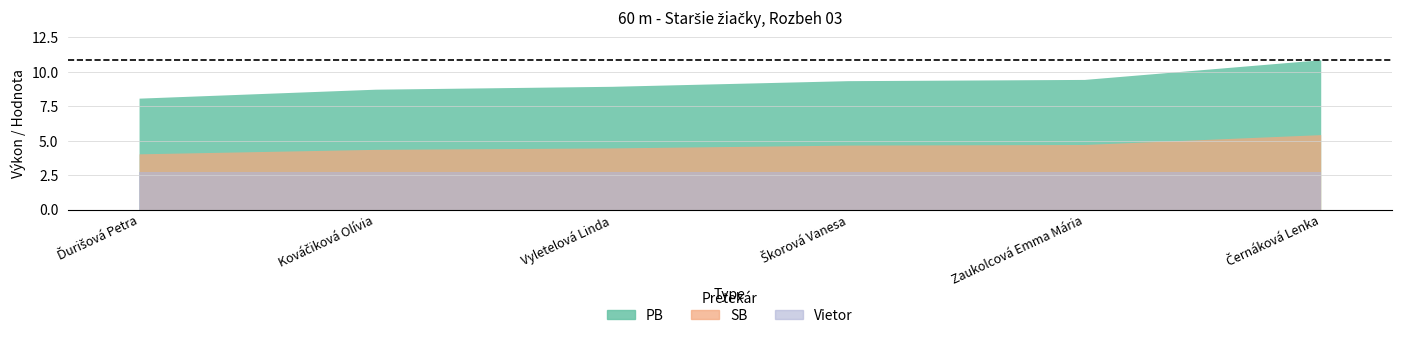

True or false: SB and PB cross at least once.

False